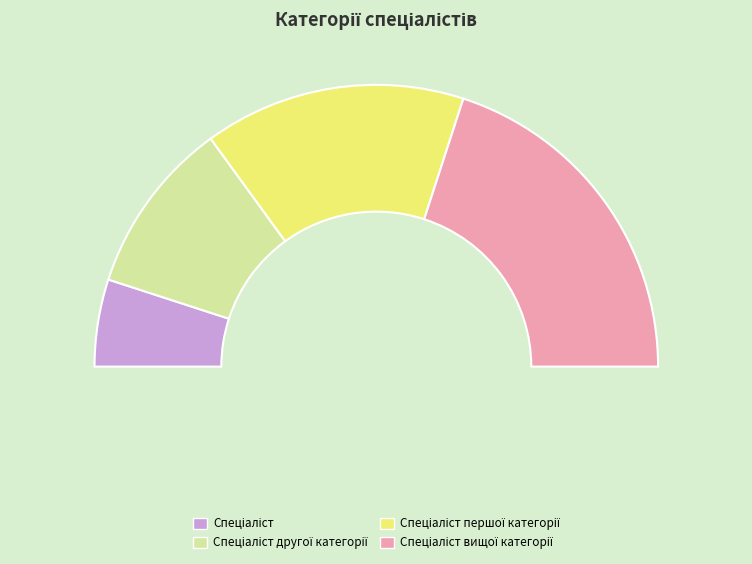

What is the largest slice in the pie chart?

Спеціаліст вищої категорії